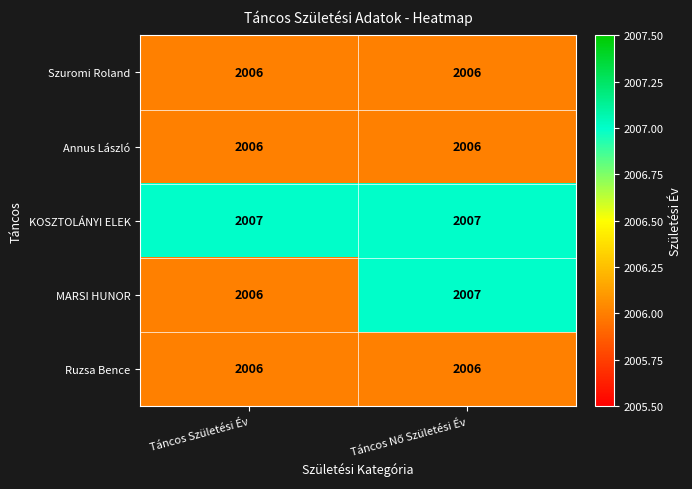

What is the approximate value of Annus László at Táncos Születési Év?

2006